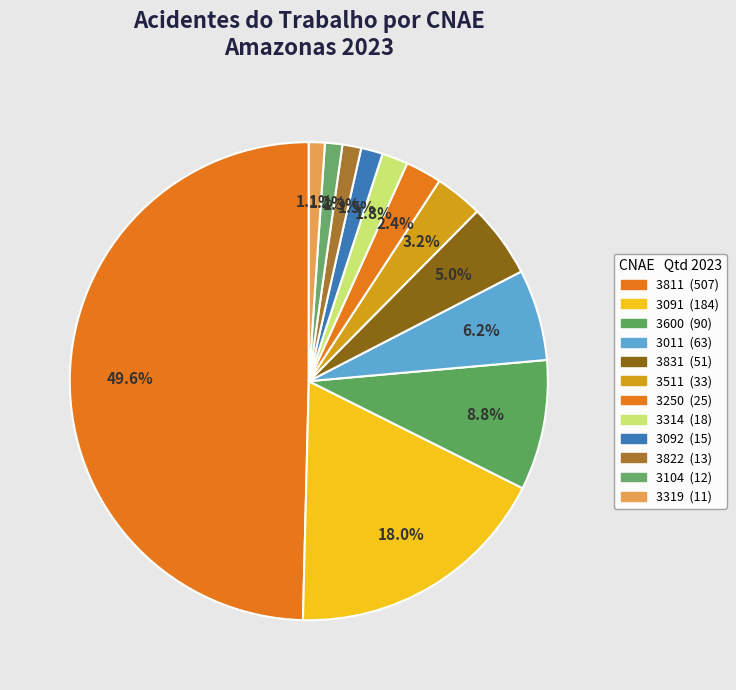

True or false: 3104 accounts for 1% of the total.

True